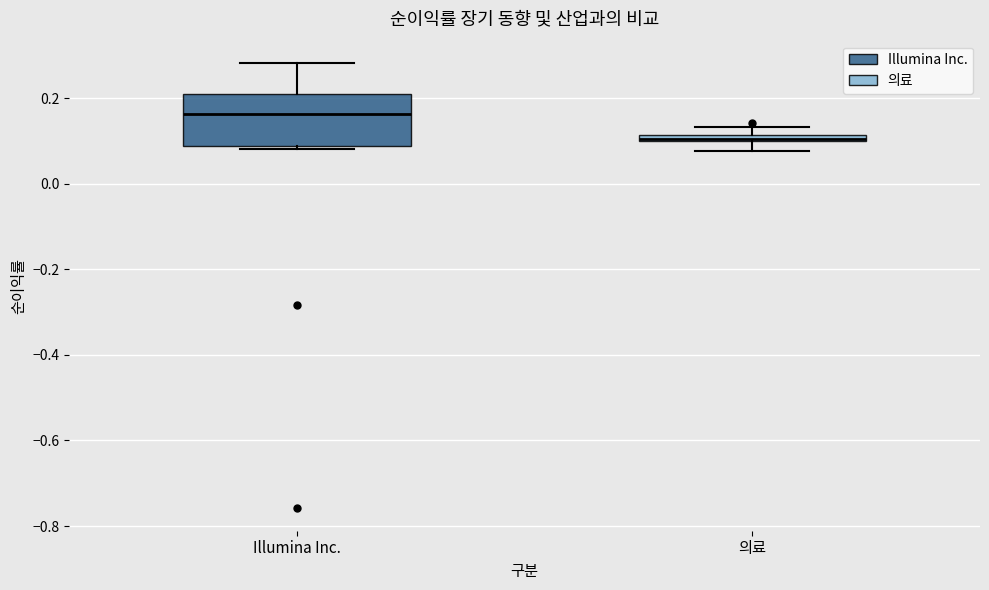

Which box is the tallest, from its lower edge to its upper edge?

Illumina Inc.